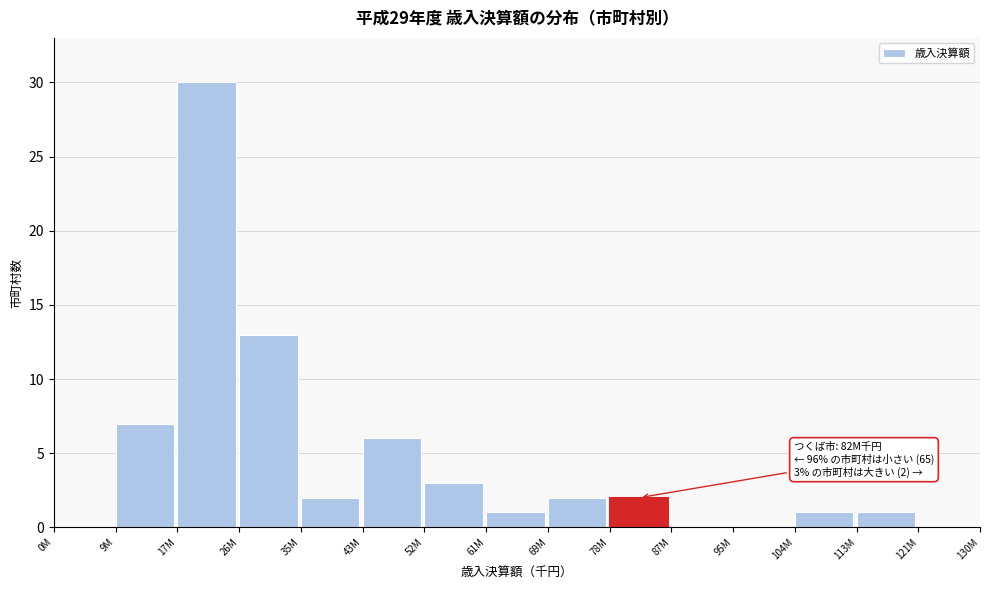

Reading left to right, what are all the values shown in this chart?

0M=0	9M=7	17M=30	26M=13	35M=2	43M=6	52M=3	61M=1	69M=2	78M=2	87M=0	95M=0	104M=1	113M=1	121M=0